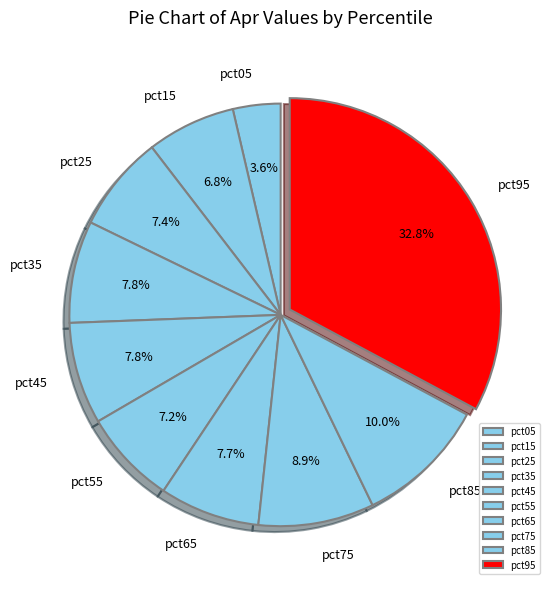

Does pct75 represent more than half of the total?

No